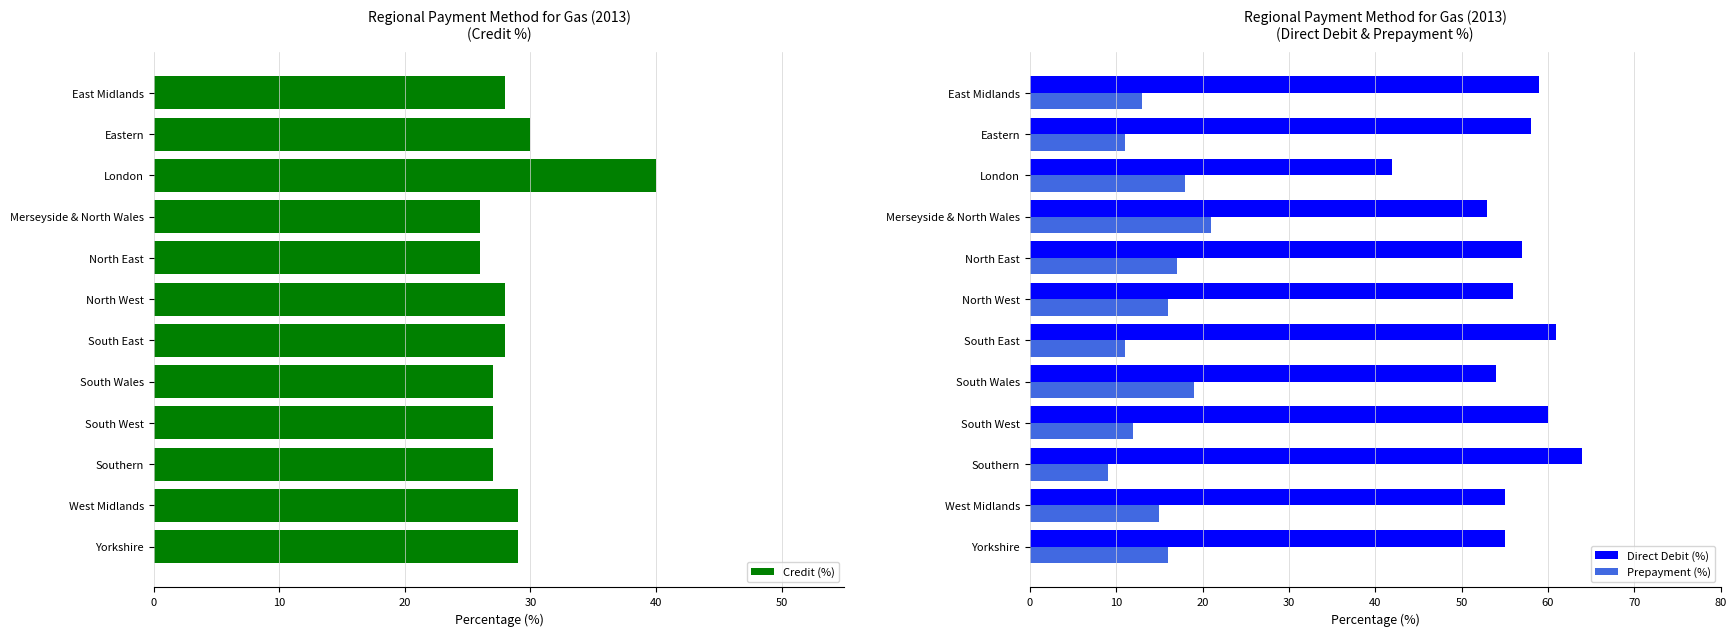

What is the minimum value for Direct Debit (%)?

42